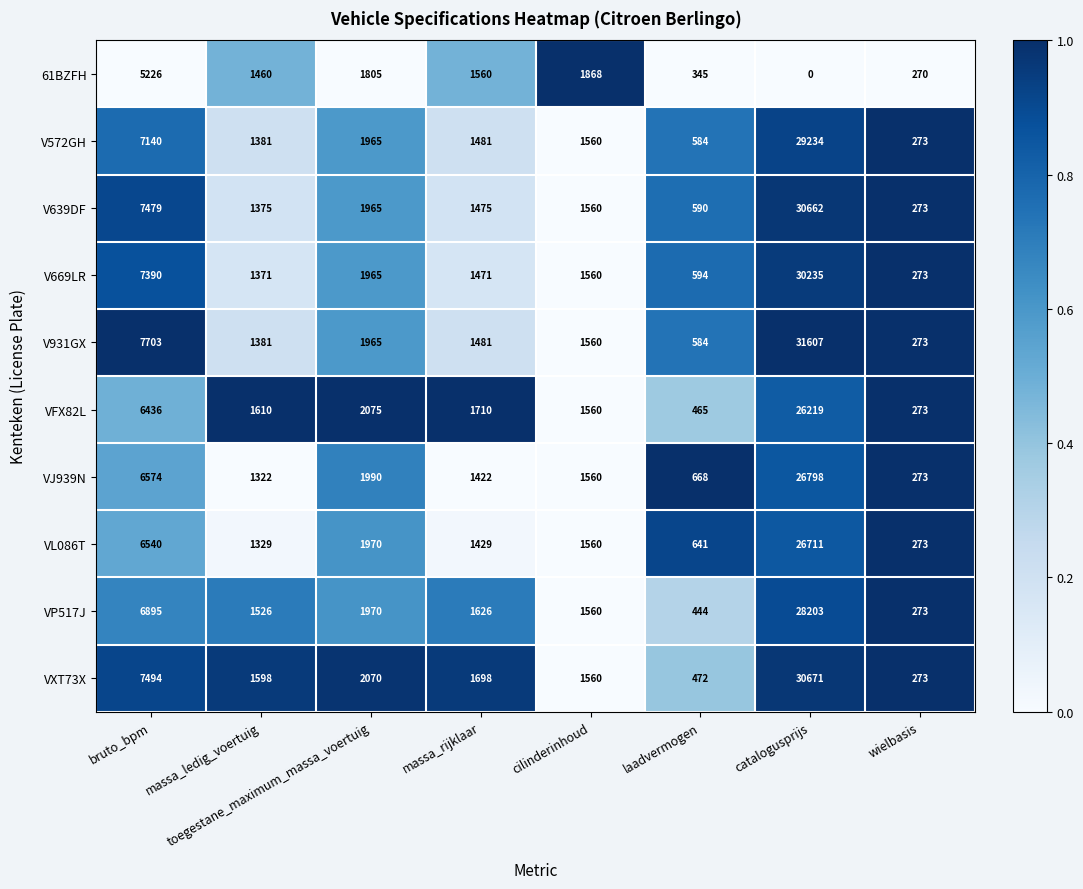

Which series has the largest range (max minus min)?

V931GX